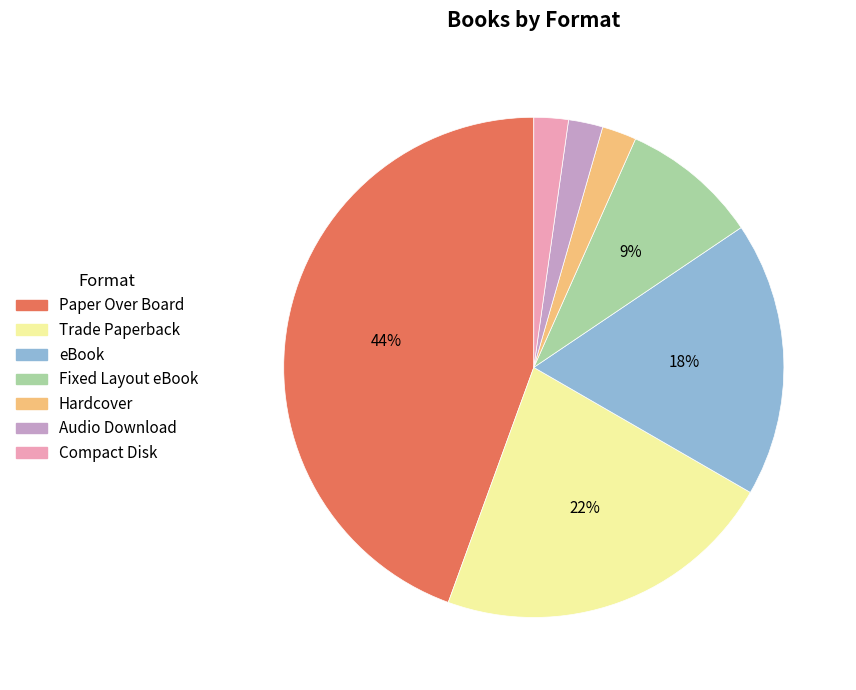

Which has a higher value, Compact Disk or Trade Paperback?

Trade Paperback